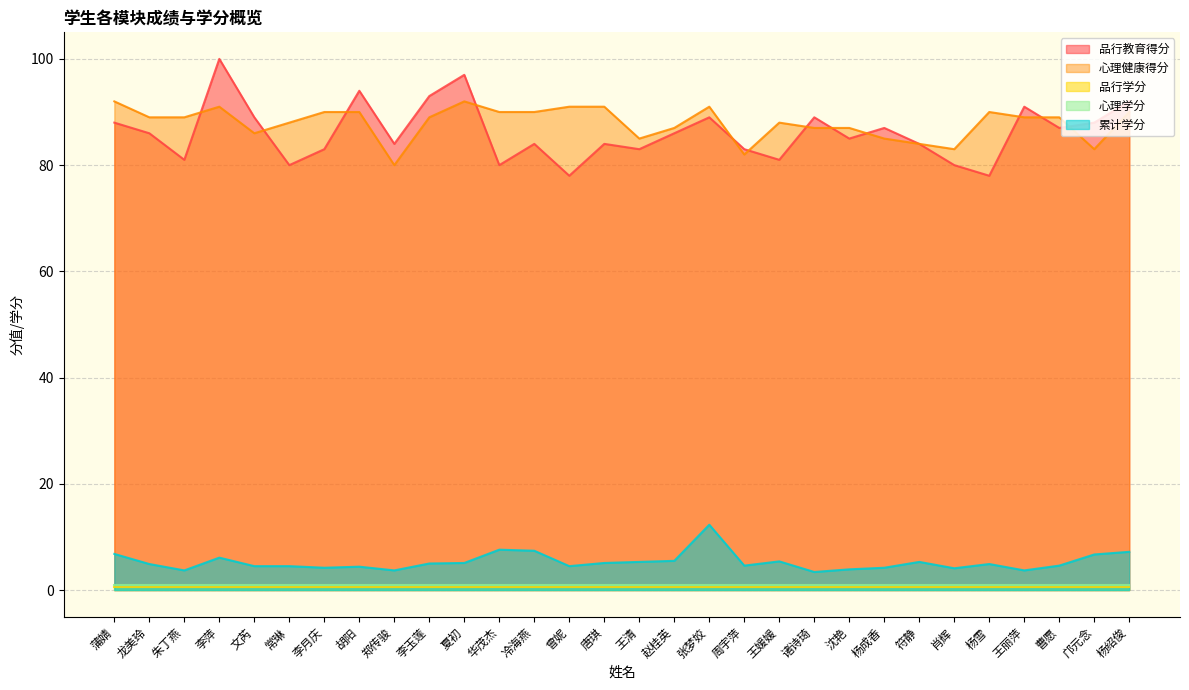

Reading left to right, extract all data points from this chart.

品行教育得分: 88.0	86.0	81.0	100.0	89.0	80.0	83.0	94.0	84.0	93.0	97.0	80.0	84.0	78.0	84.0	83.0	86.0	89.0	83.0	81.0	89.0	85.0	87.0	84.0	80.0	78.0	91.0	87.0	88.0	92.0
心理健康得分: 92.0	89.0	89.0	91.0	86.0	88.0	90.0	90.0	80.0	89.0	92.0	90.0	90.0	91.0	91.0	85.0	87.0	91.0	82.0	88.0	87.0	87.0	85.0	84.0	83.0	90.0	89.0	89.0	83.0	90.0
累计学分: 6.8	4.9	3.7	6.1	4.5	4.5	4.2	4.4	3.7	5.0	5.1	7.6	7.4	4.5	5.1	5.3	5.5	12.3	4.6	5.4	3.4	3.9	4.2	5.3	4.1	4.9	3.7	4.6	6.7	7.2